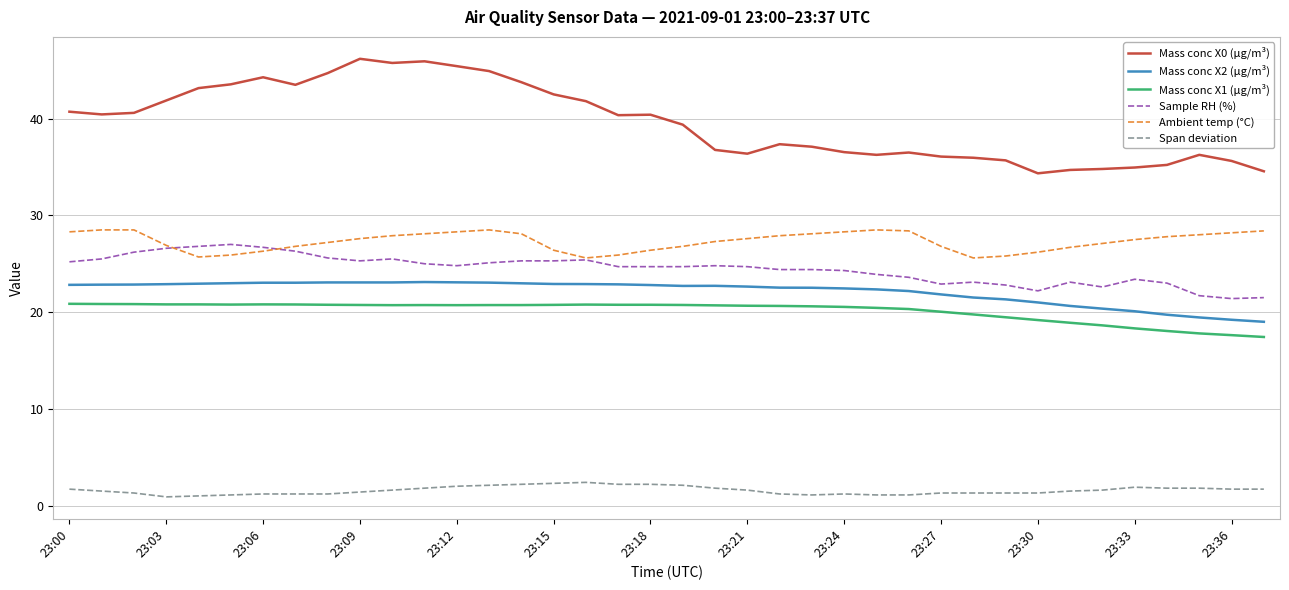

What is the average value of the Sample RH (%) series?

24.5